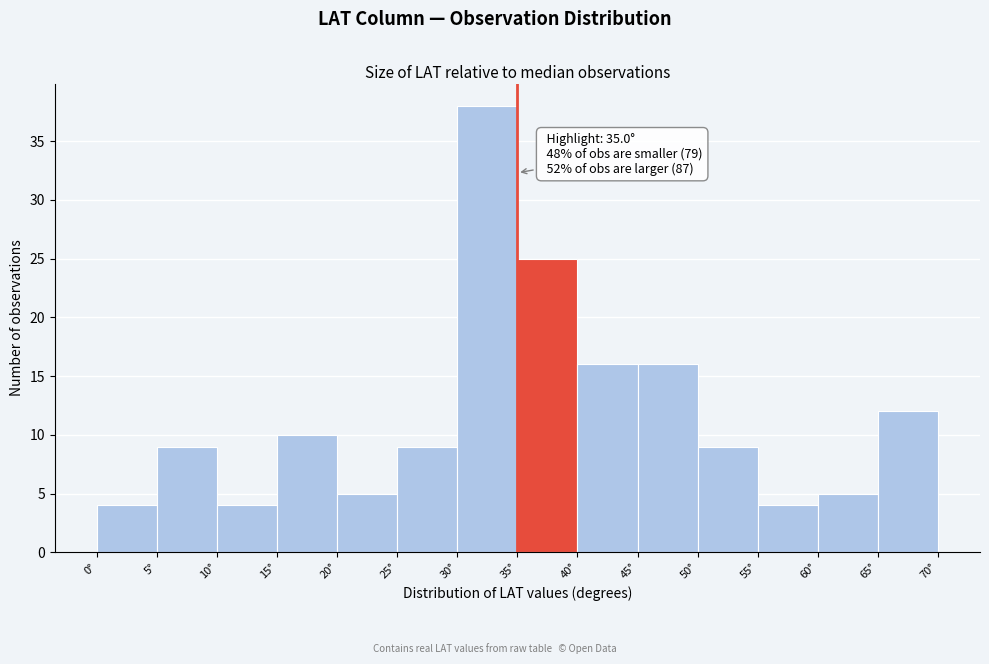

Over which range of the x-axis is the bar tallest?

30 to 35